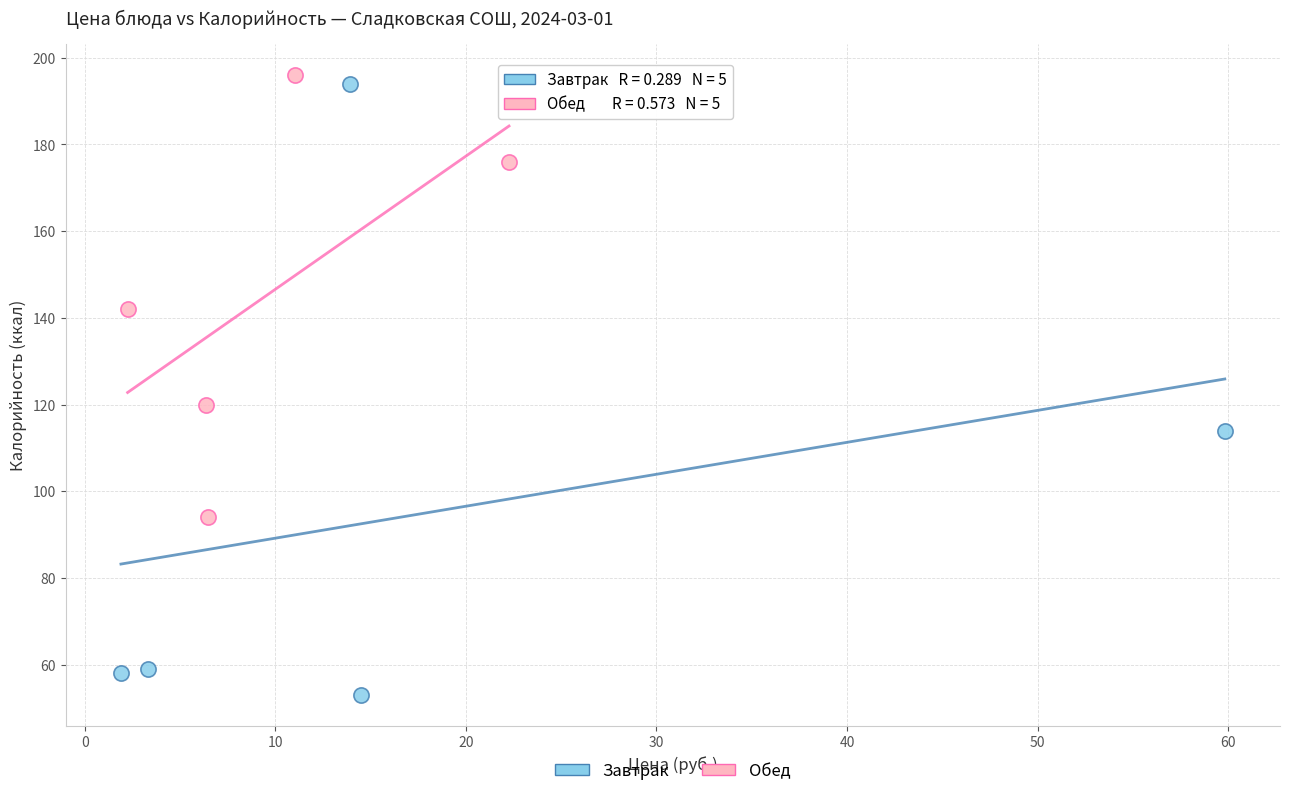

What are all the series names shown in the legend?

Завтрак, Обед